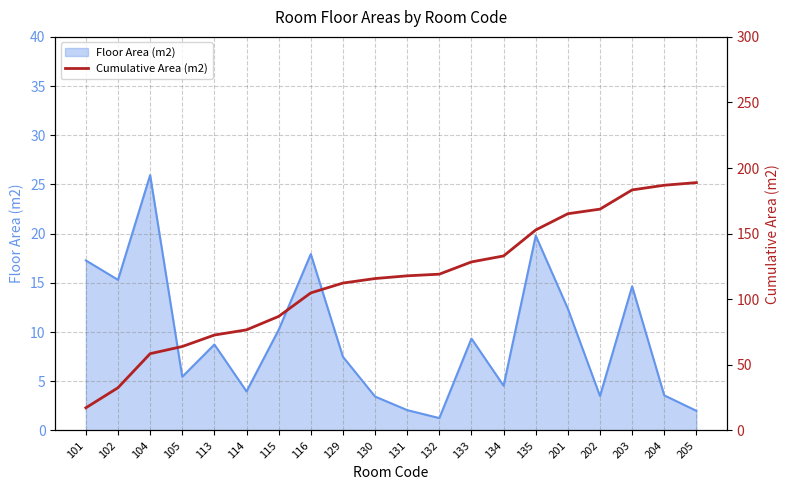

What is the greatest value displayed?

188.9